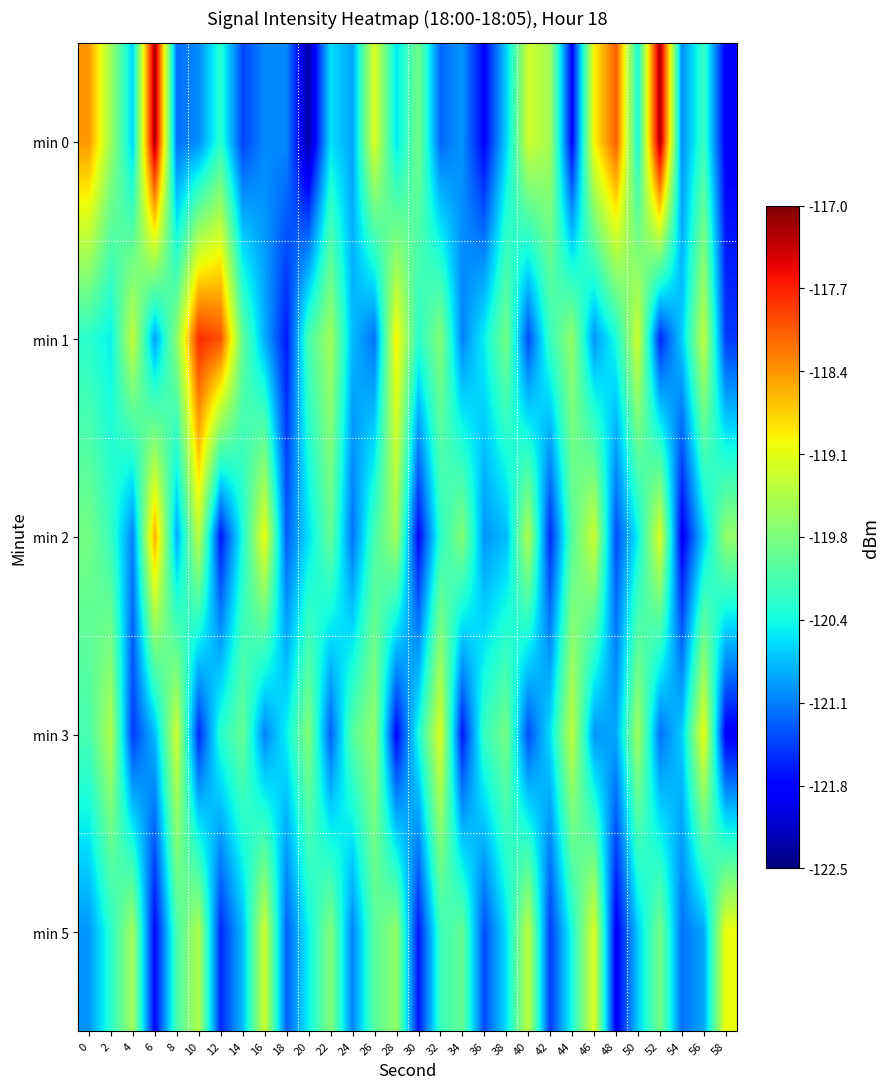

Between 52 and 54, which series saw the biggest shift?

min 0